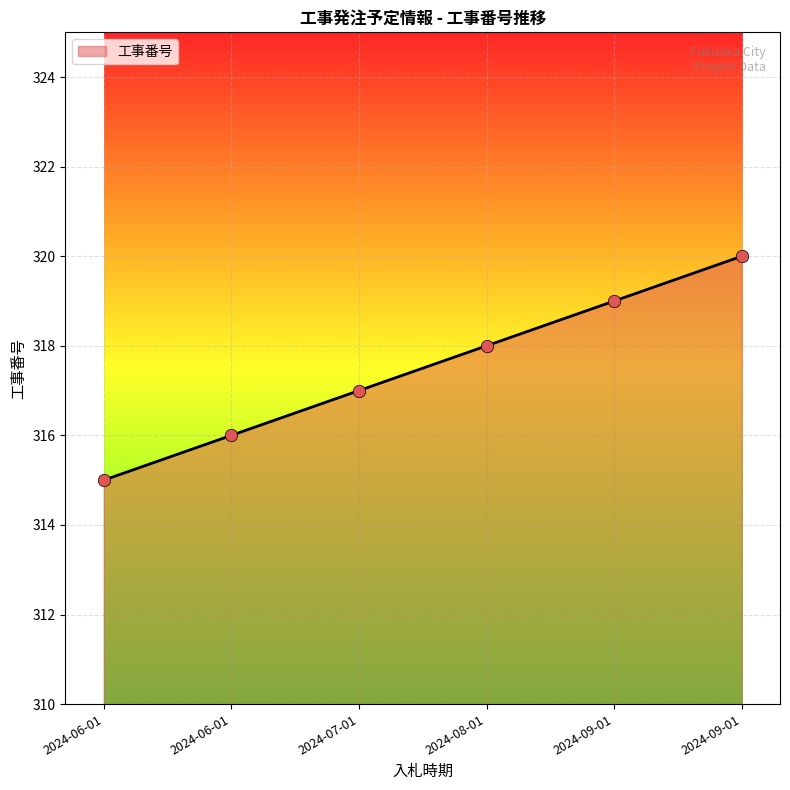

Between 2024-06-01 and 2024-09-01, which is larger?

2024-09-01